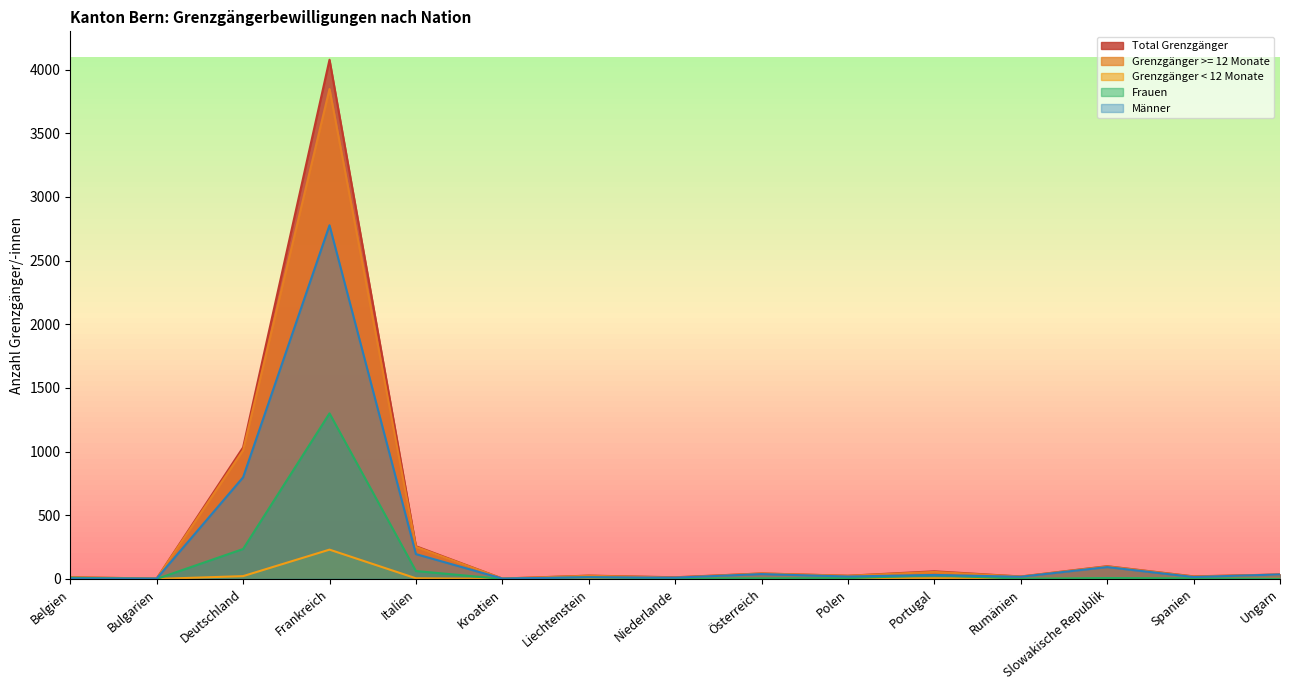

Between Portugal and Spanien, which series saw the biggest shift?

Total Grenzgänger